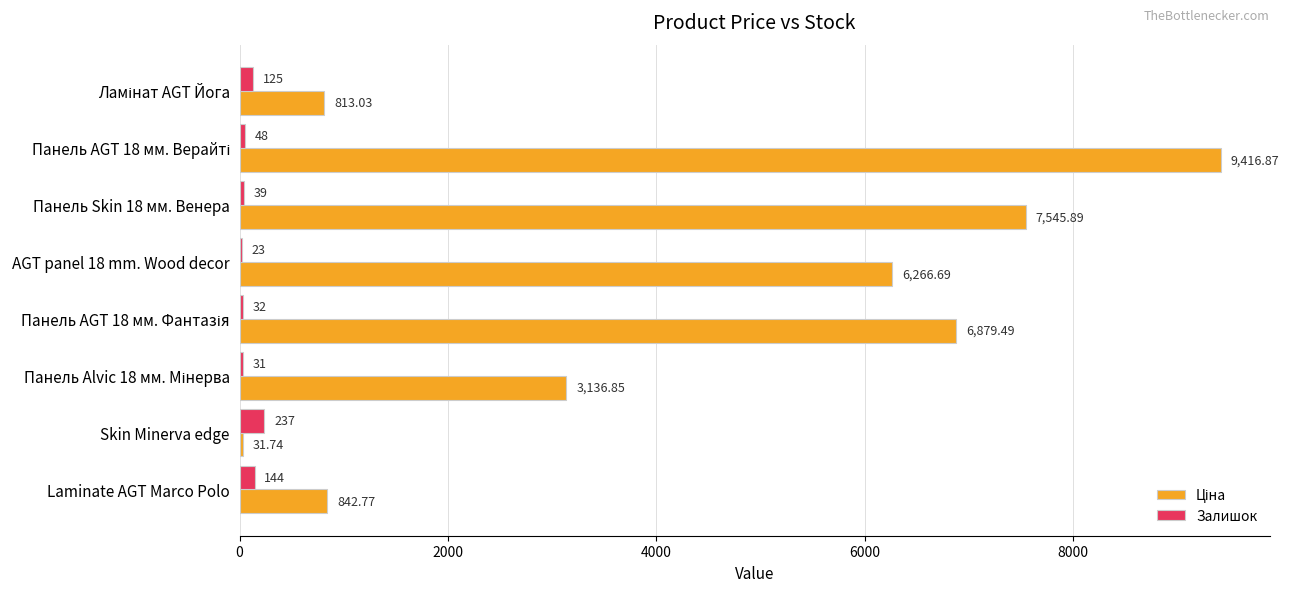

What is the sum of all Залишок values?

679.0